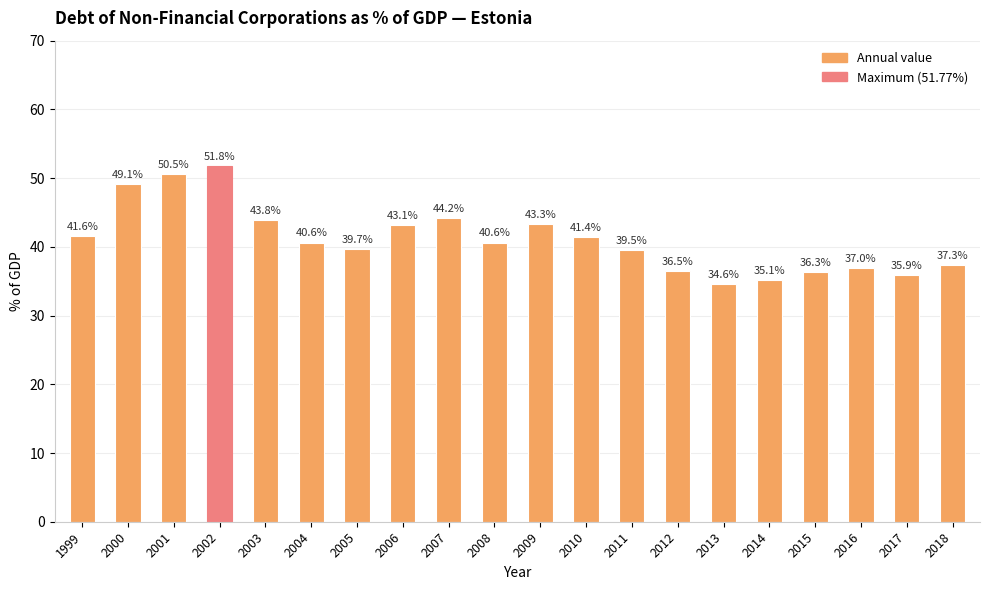

What is the sum of all values?

822.0